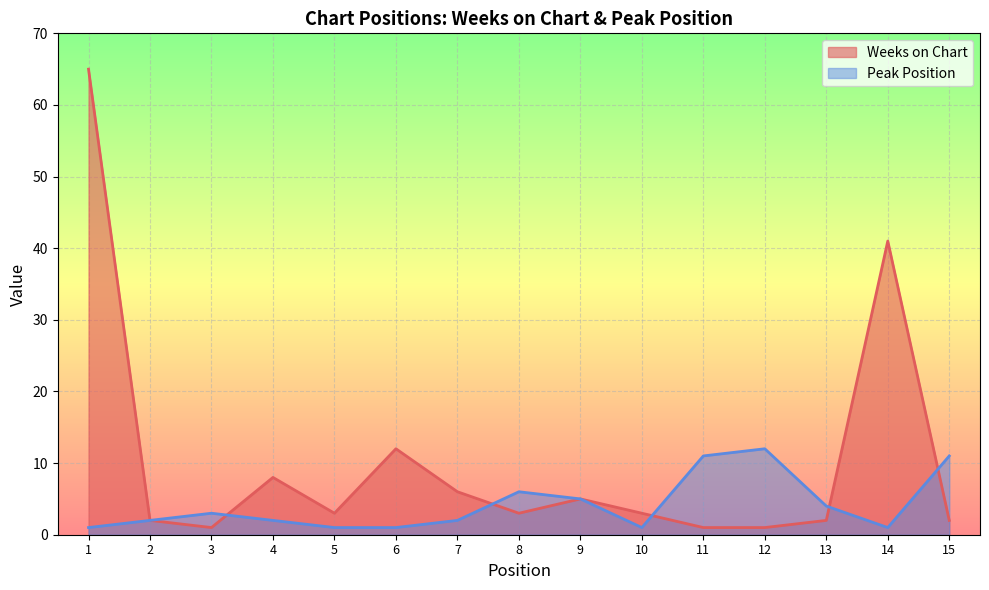

Between 8 and 9, which series saw the biggest shift?

Weeks on Chart